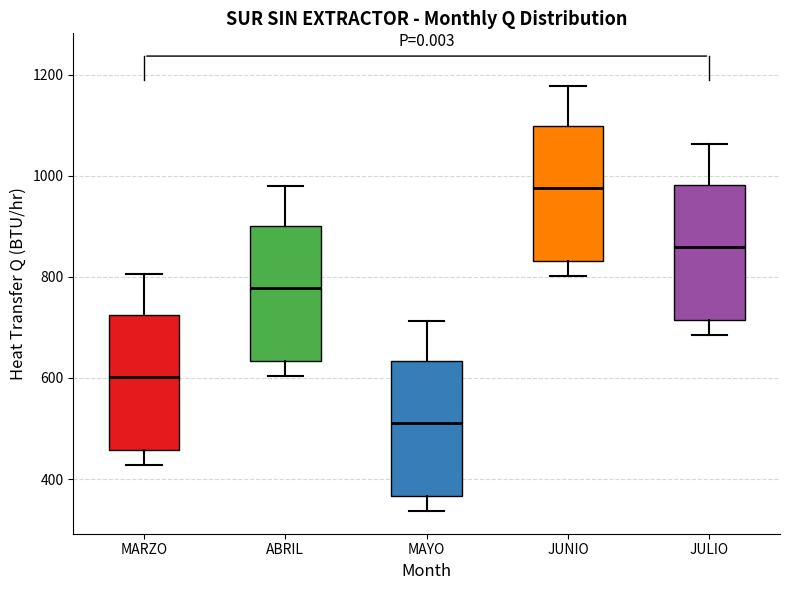

Reading left to right, transcribe this box plot: for each box, give where its median line is, the range the box spans, and where its two whiskers end, as read against the y-axis. The values are not printed on the chart, so give them approximately, as read against the axis.

MARZO: median 600, box 460 to 720, whiskers 420 to 800
ABRIL: median 780, box 640 to 900, whiskers 600 to 980
MAYO: median 520, box 360 to 640, whiskers 340 to 720
JUNIO: median 980, box 840 to 1100, whiskers 800 to 1180
JULIO: median 860, box 720 to 980, whiskers 680 to 1060